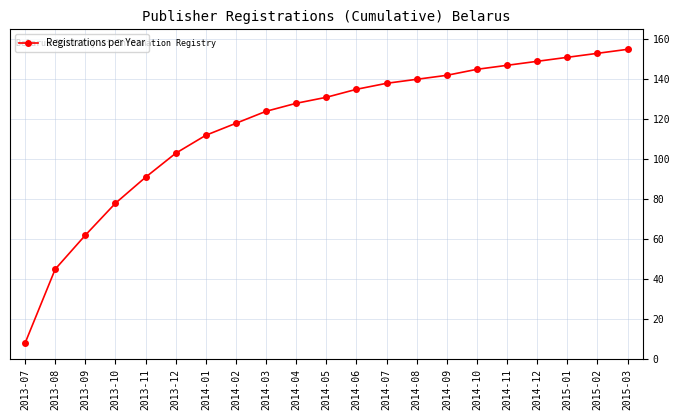

What is the difference between the values at 2014-02 and 2014-03?

6